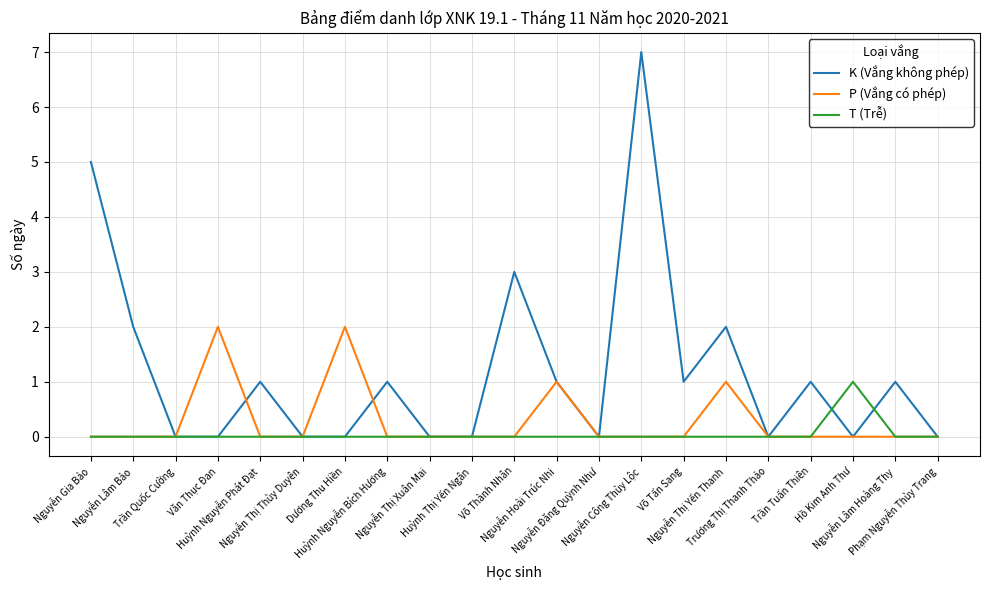

True or false: K (Vắng không phép) has more than 2 points higher than both neighbors.

True